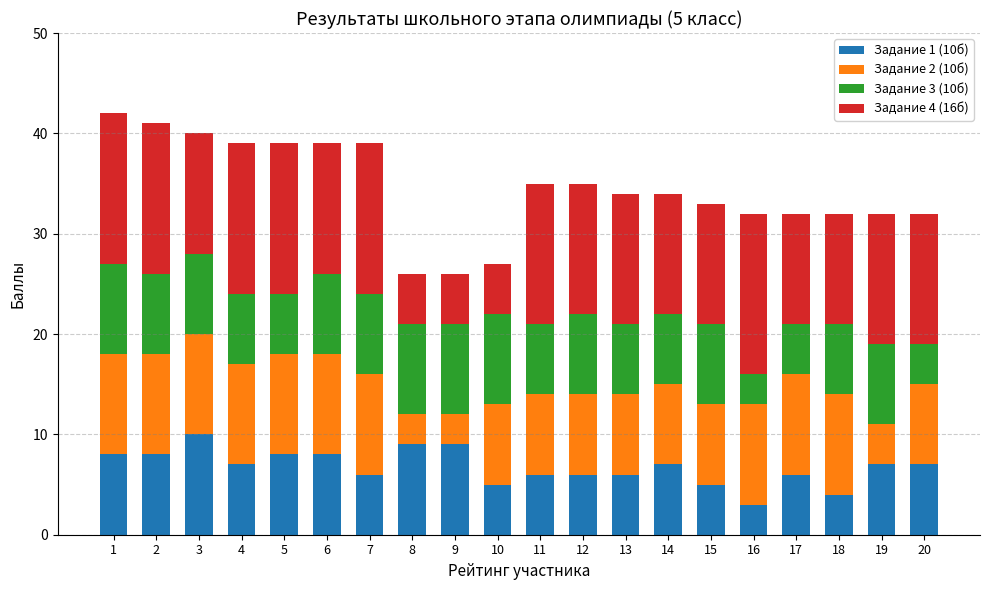

What is the total value across all series at 18?

32